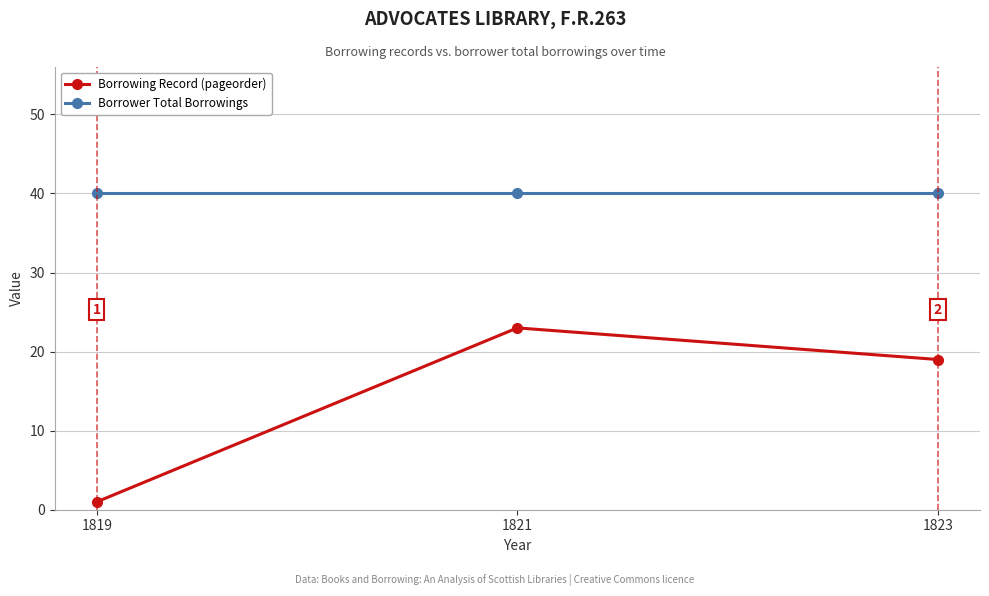

How many values in the Borrowing Record (pageorder) series are below 19?

1